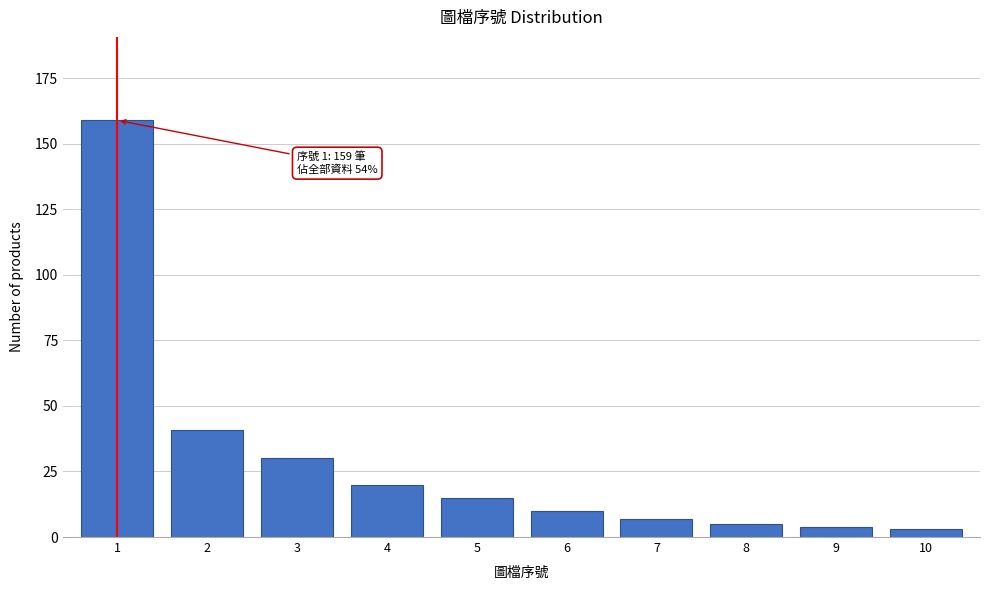

Reading left to right, what are all the values shown in this chart?

159	41	30	20	15	10	7	5	4	3